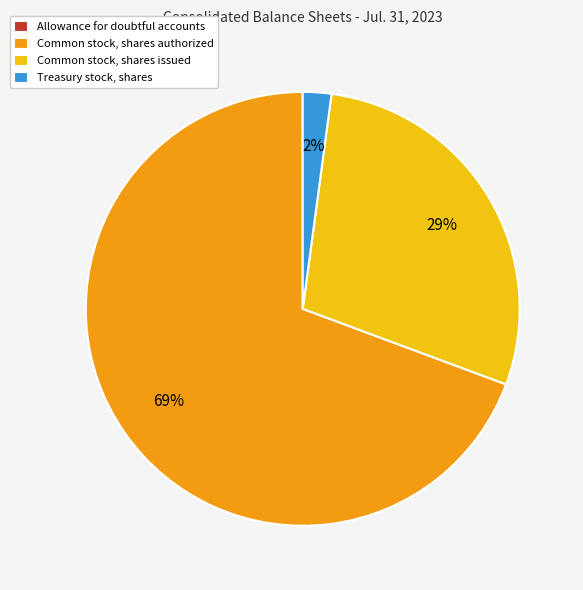

Which category has the biggest portion of the pie?

Common stock, shares authorized